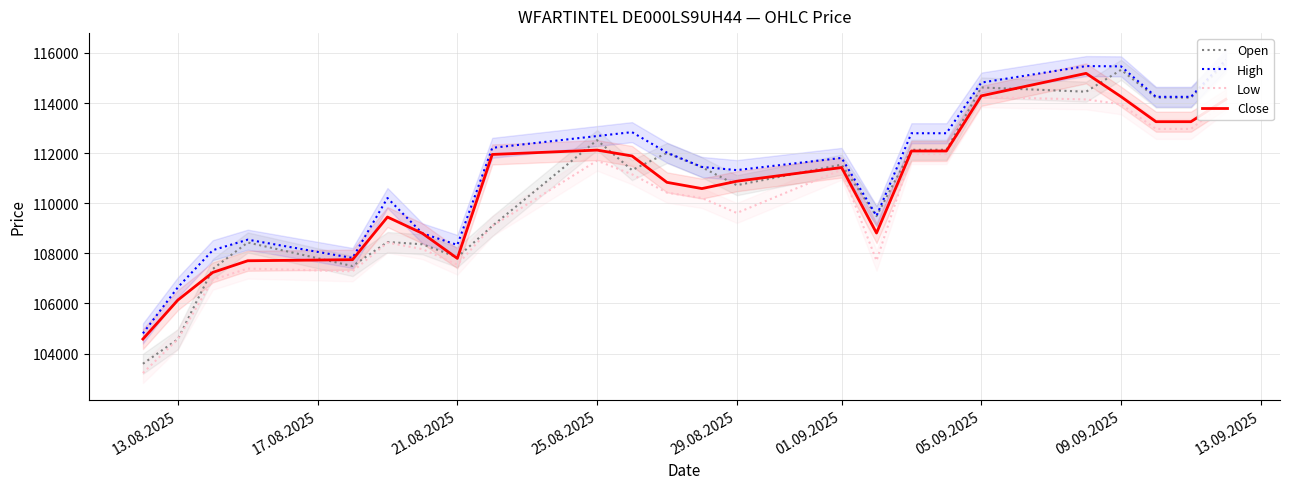

What is the maximum value for Close?

115184